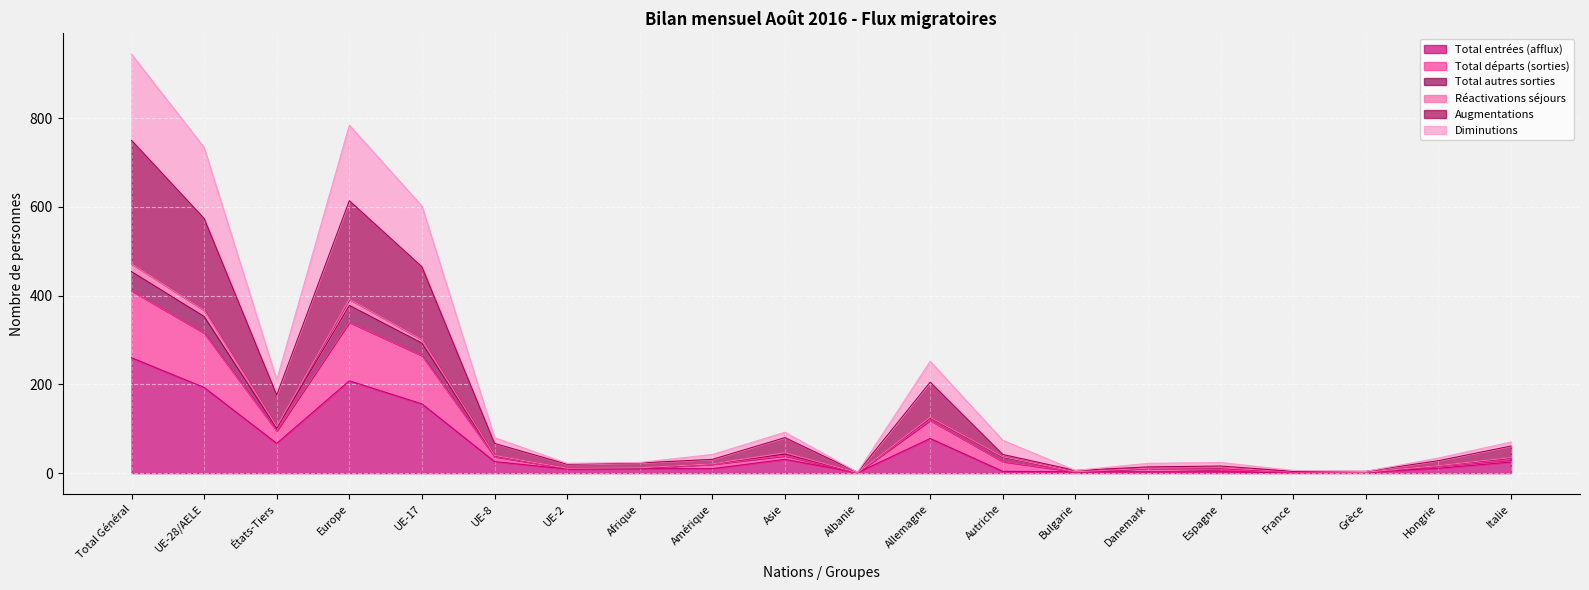

Read the Augmentations value at Total Général, to the nearest 100.

800